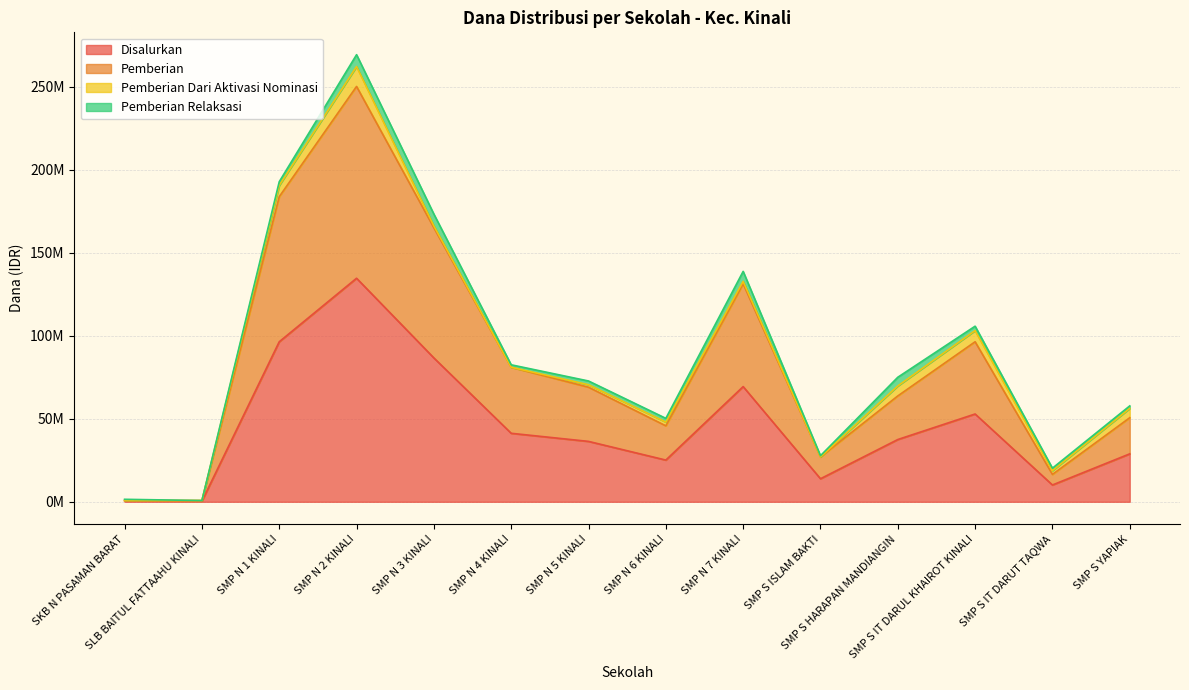

How many interior local valleys does the Disalurkan series have?

4